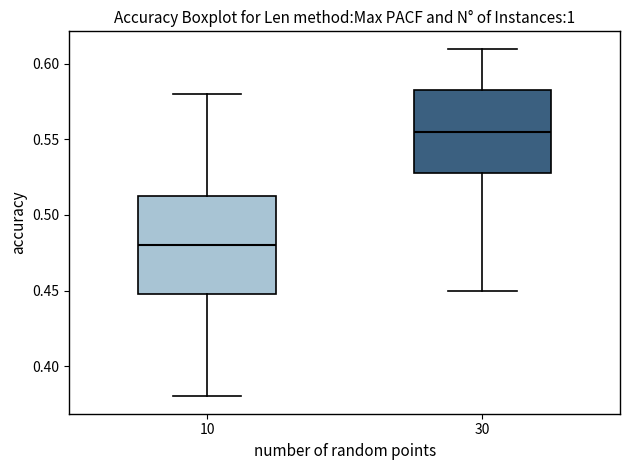

Reading left to right, transcribe this box plot: for each box, give where its median line is, the range the box spans, and where its two whiskers end, as read against the y-axis. The values are not printed on the chart, so give them approximately, as read against the axis.

10: median 0.480, box 0.450 to 0.515, whiskers 0.380 to 0.580
30: median 0.555, box 0.530 to 0.585, whiskers 0.450 to 0.610